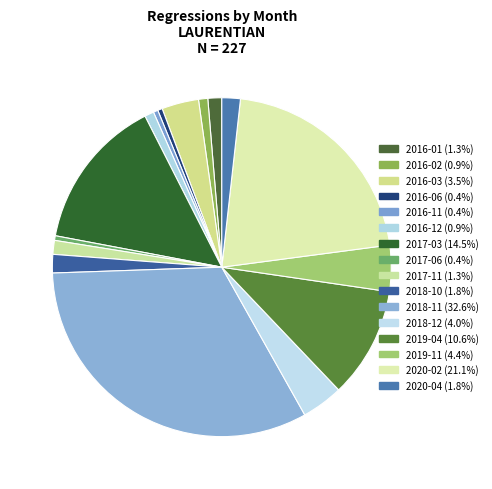

Does 2020-02 account for over 50% of the chart?

No